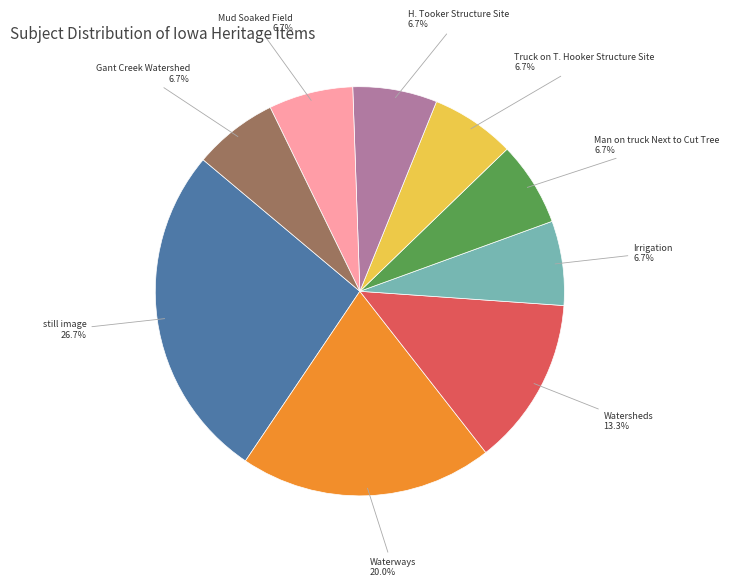

Does any single category account for the majority?

No